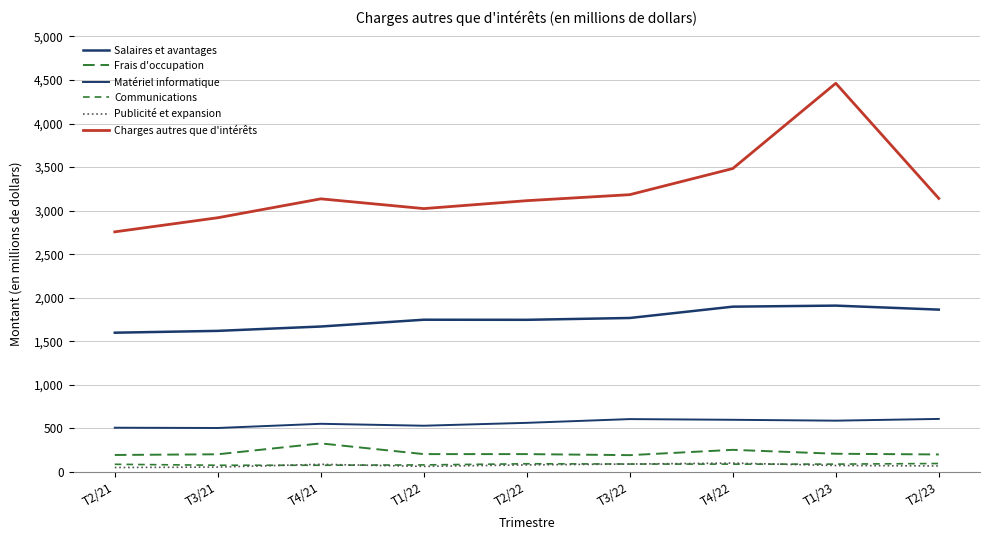

Rank the series at T3/22 from lowest to highest value.

Communications, Publicité et expansion, Frais d'occupation, Matériel informatique, Salaires et avantages, Charges autres que d'intérêts